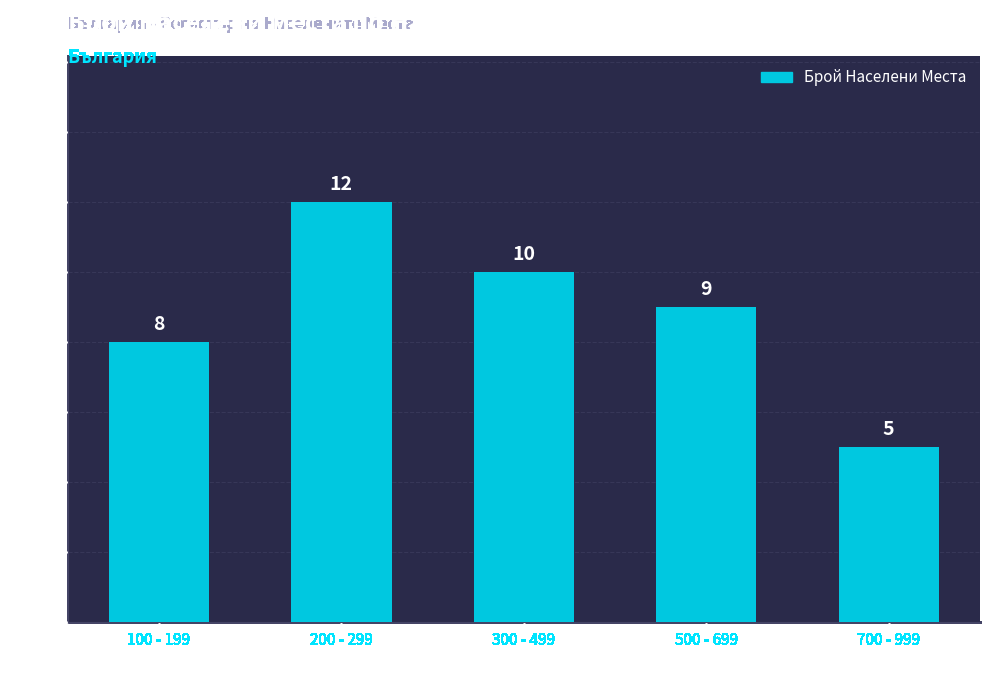

At which category does the chart reach its peak across all series?

200 - 299